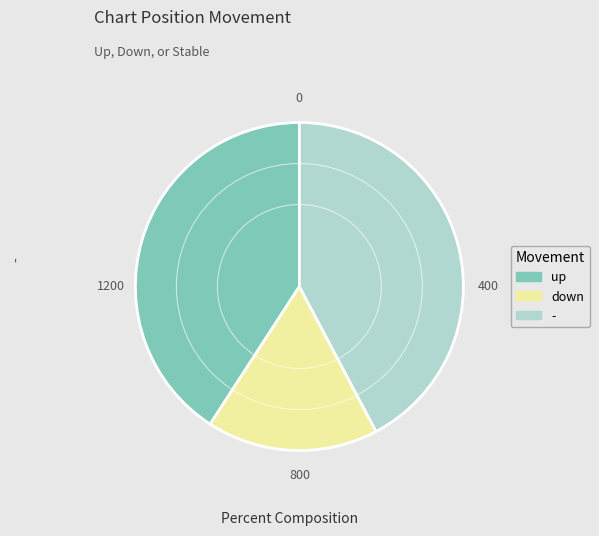

Is the sum of up and down greater than half?

Yes